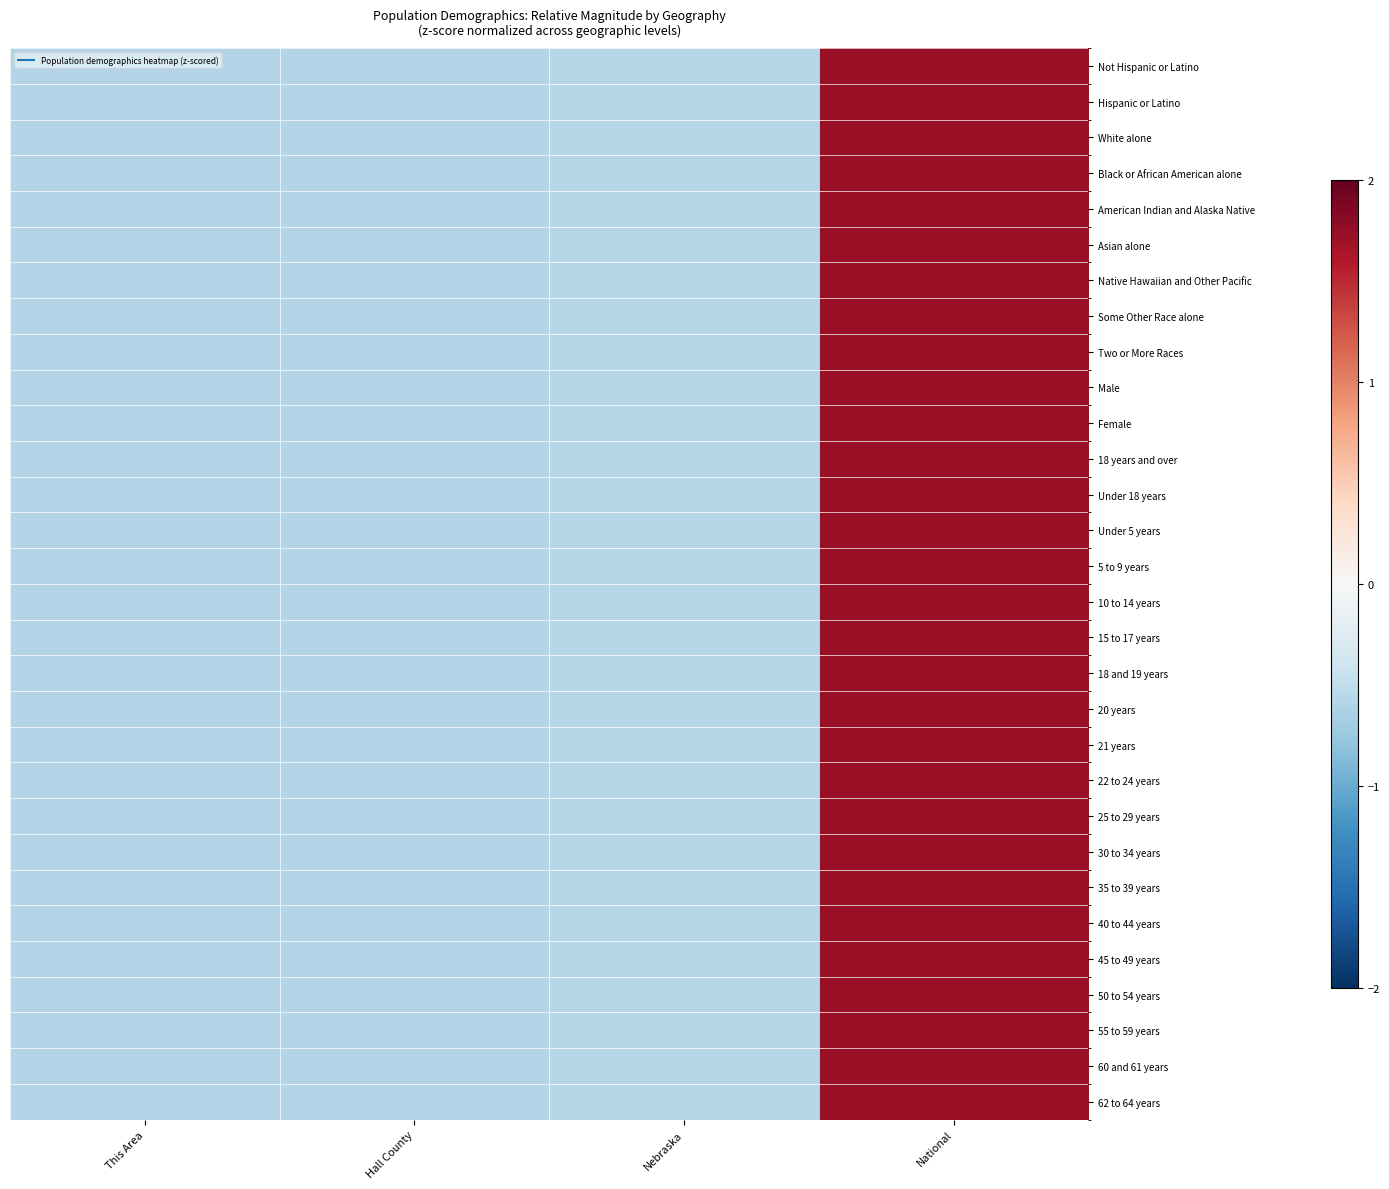

Which has a higher value, Nebraska or Hall County?

Nebraska